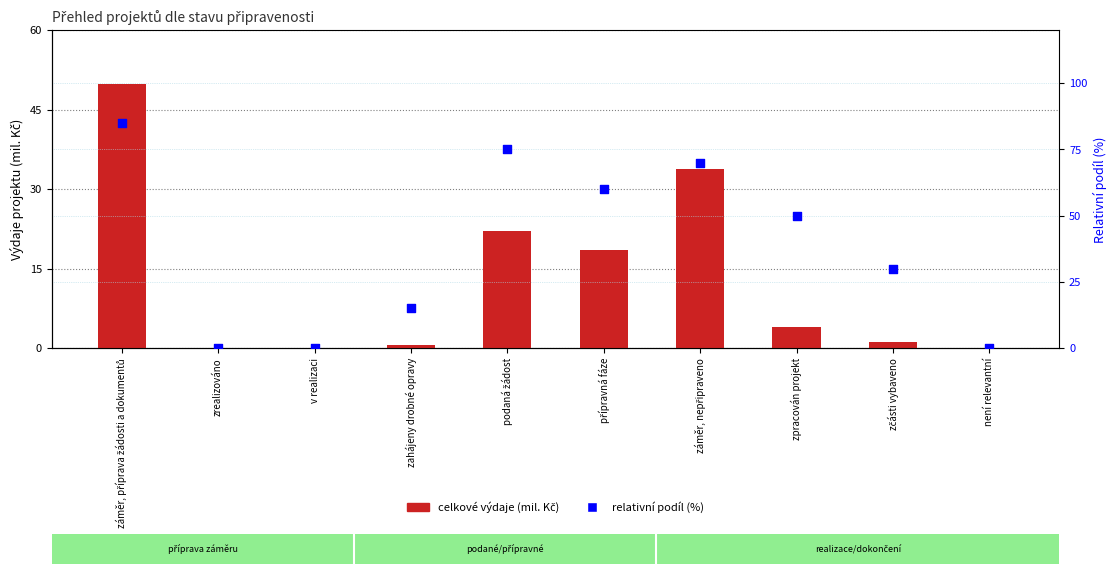

Which series has the largest total across all categories?

relativní podíl (%)